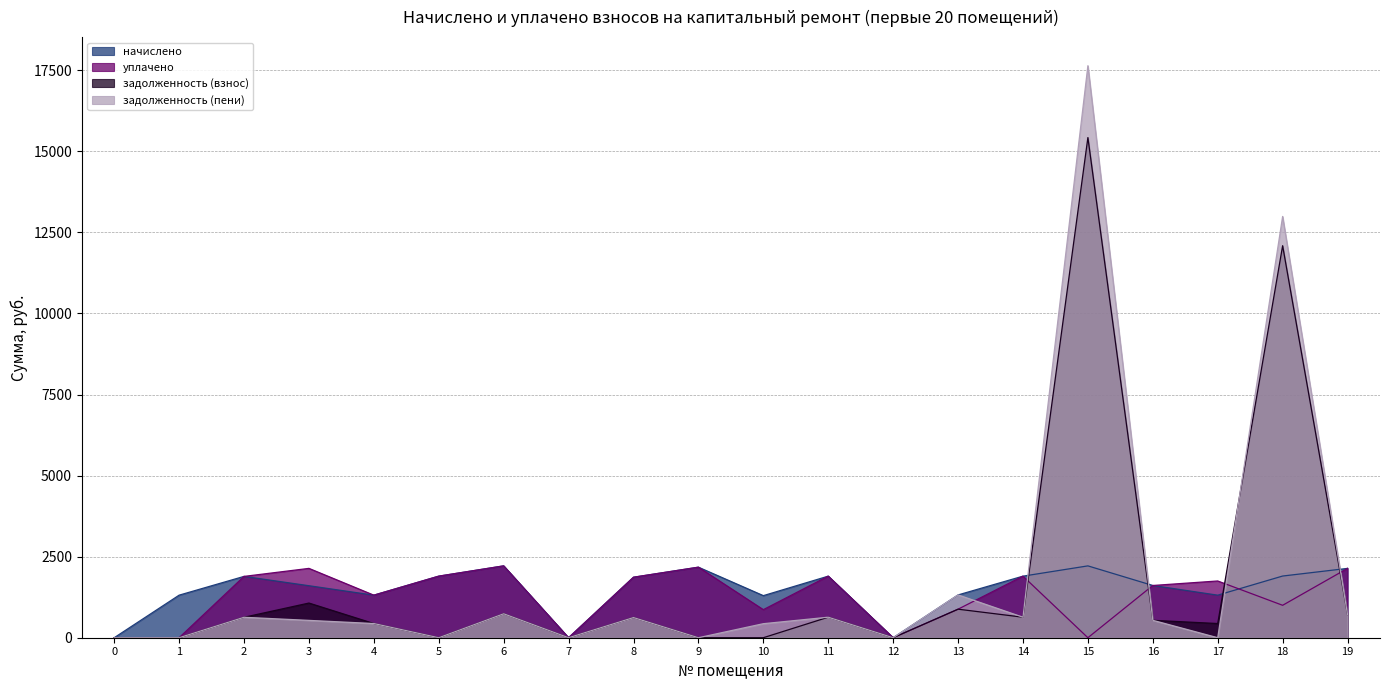

The value of уплачено at 12 is 0.0. True or false?

True